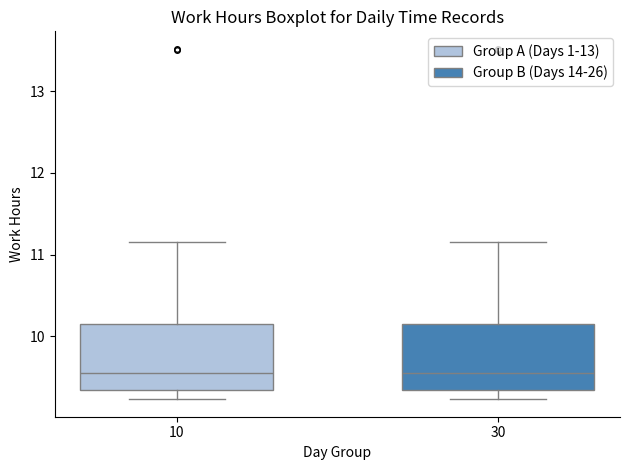

Reading left to right, read every box against the y-axis: the position of its median line, the range the box covers, and the ends of its whiskers. The values are not printed on the chart, so give them approximately, as read against the axis.

10: median 9.6, box 9.3 to 10.2, whiskers 9.2 to 11.2
30: median 9.6, box 9.3 to 10.2, whiskers 9.2 to 11.2